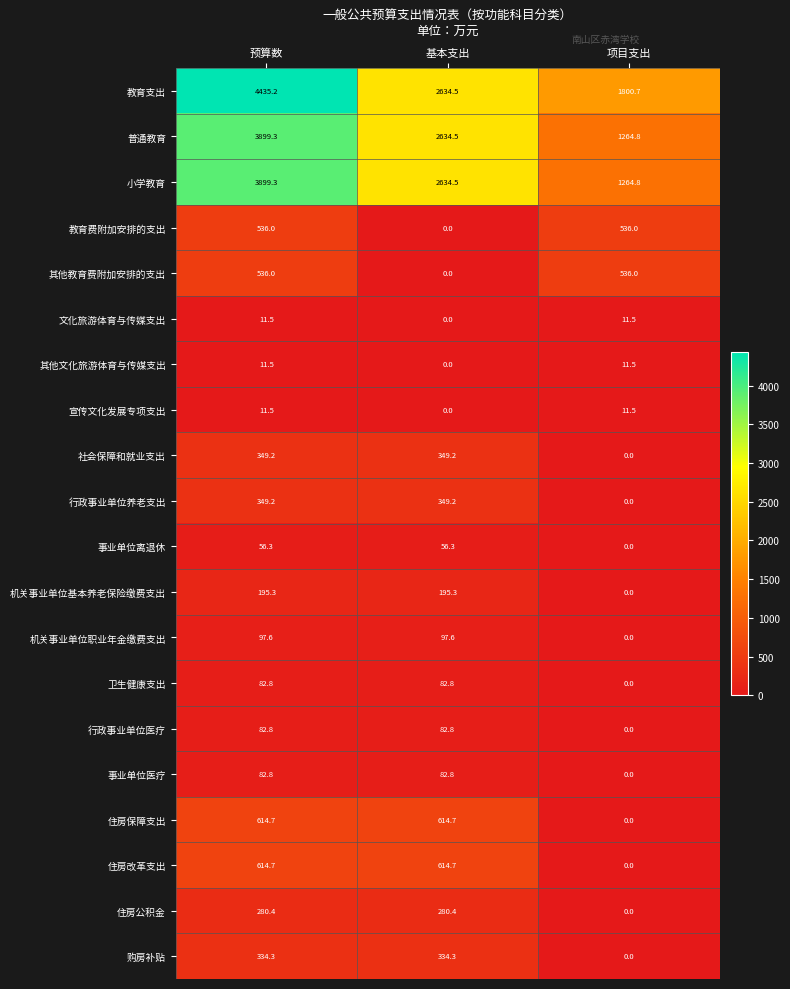

What is the spread (max minus min) of values at 基本支出?

2634.5